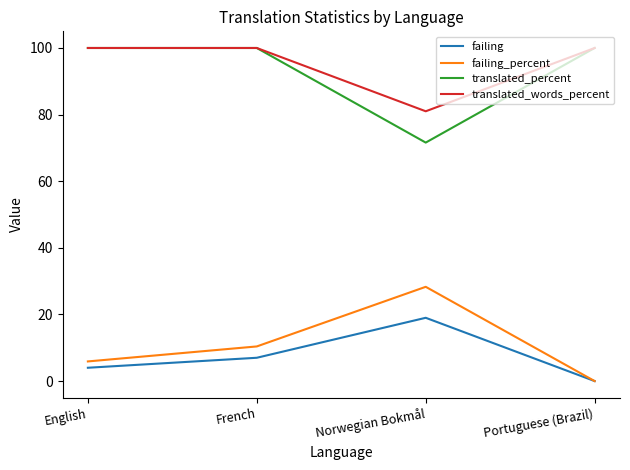

True or false: failing_percent and translated_percent cross at least once.

False